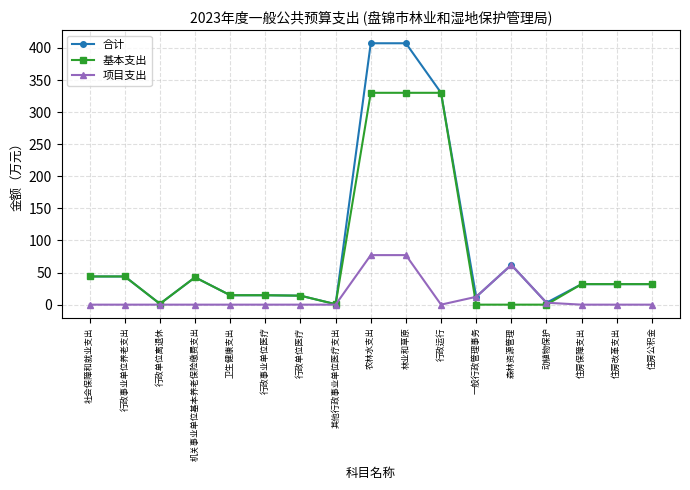

What is the average value of the 合计 series?

87.9